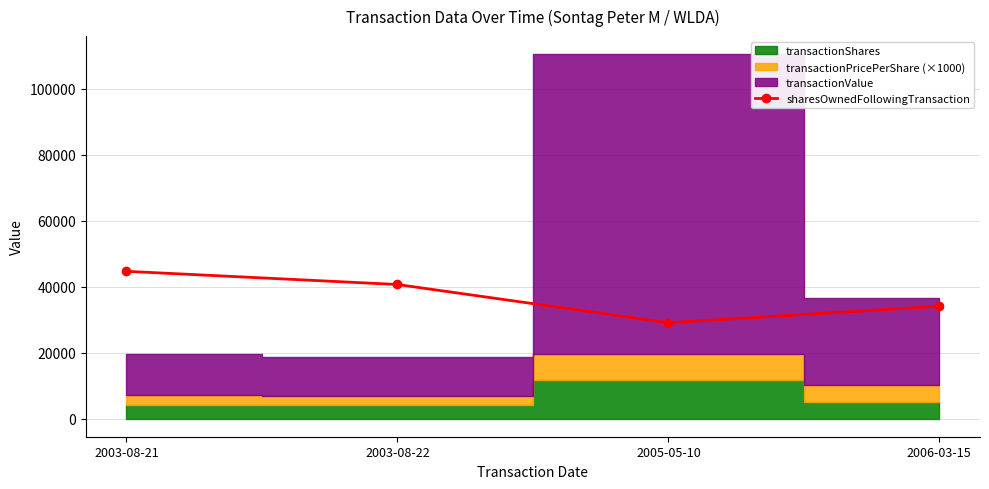

What is the change in value from 2005-05-10 to 2006-03-15?

+5000